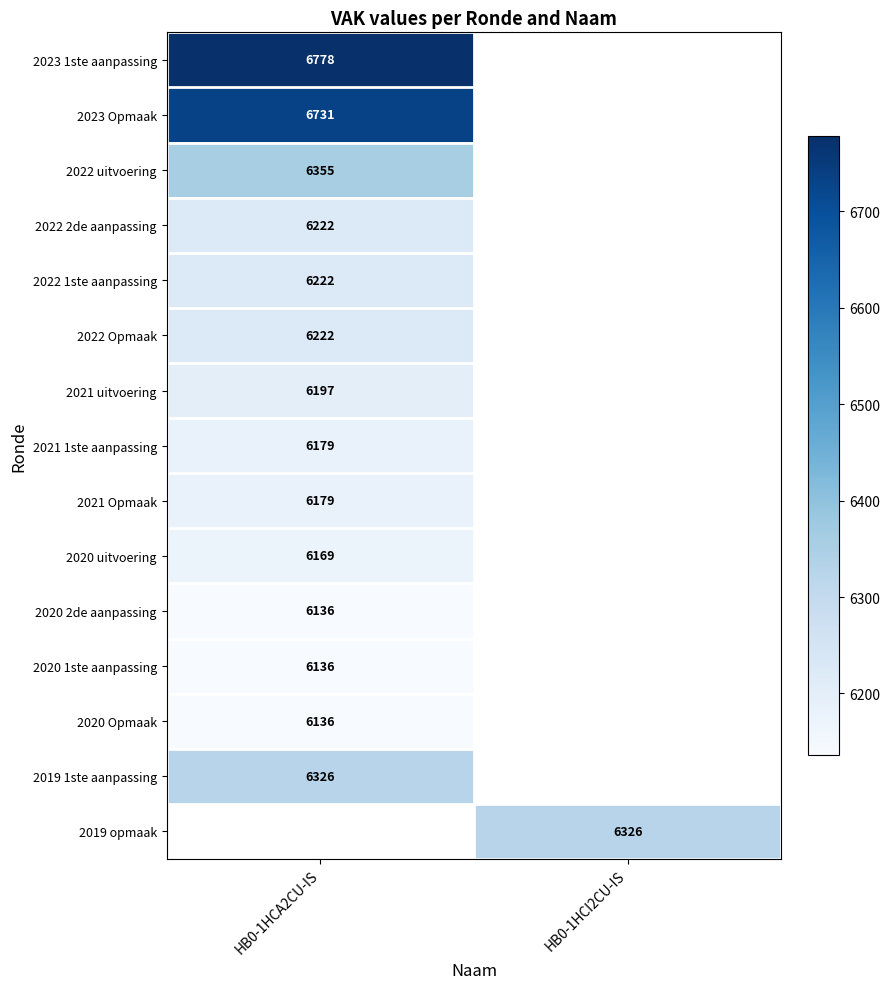

Which has a higher value, HB0-1HCI2CU-IS or HB0-1HCA2CU-IS?

HB0-1HCA2CU-IS